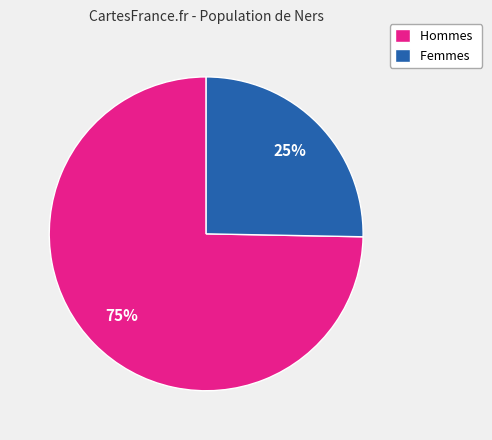

To the nearest percent, what is the average slice percentage?

50%